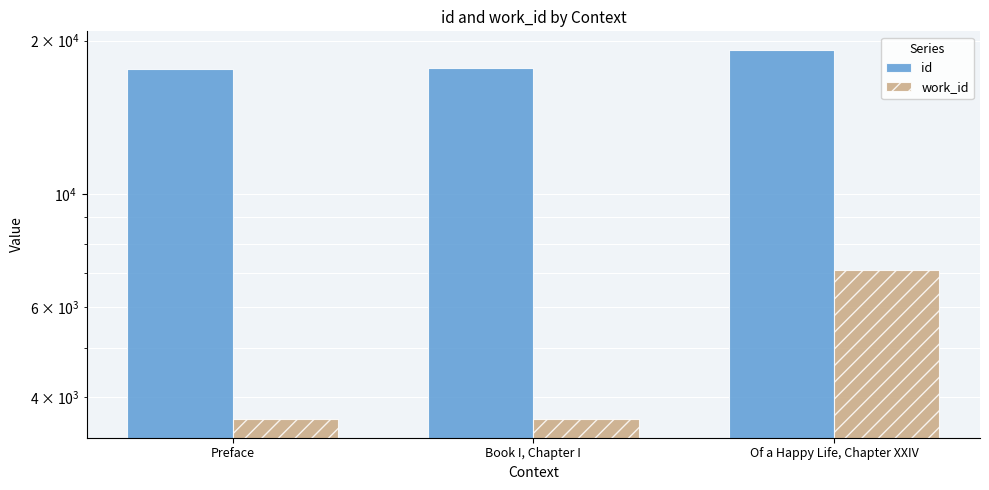

Reading left to right, extract all data points from this chart.

id: 17638	17663	19193
work_id: 3617	3617	7097